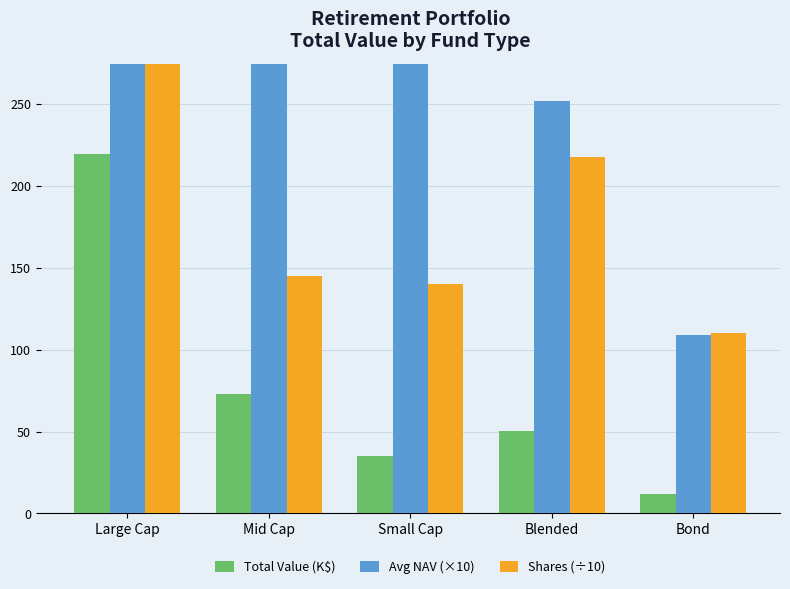

Are the bars horizontal?

No